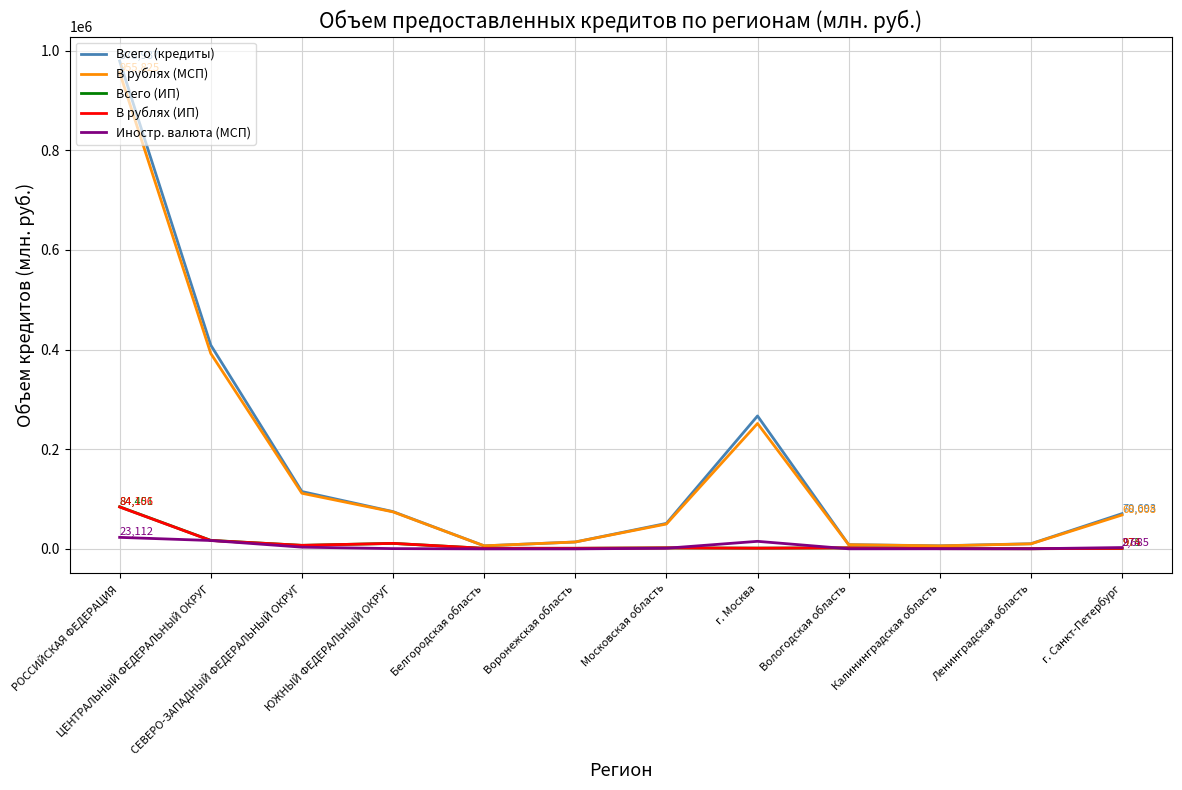

What is the average value of the Иностр. валюта (МСП) series?

5294